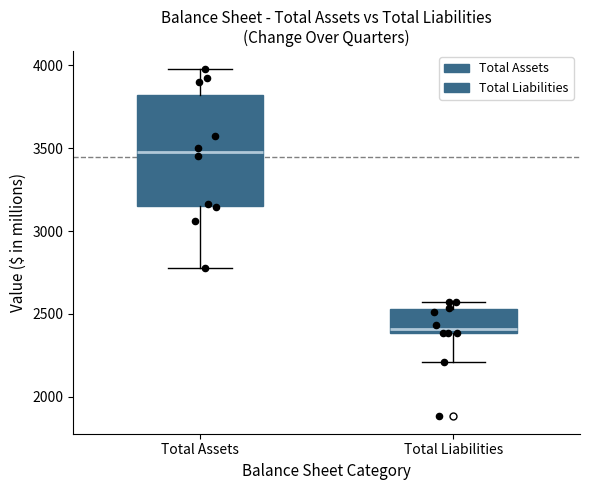

Where is the lower edge of the box for Total Liabilities on the y-axis? The values are not printed on the chart, so give them approximately, as read against the axis.

2400